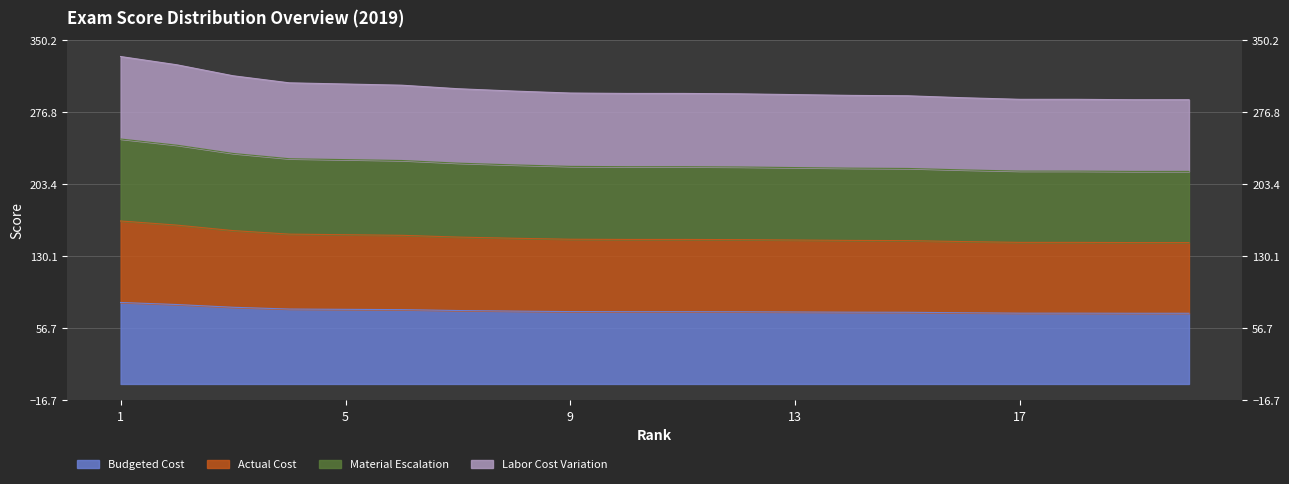

True or false: Material Escalation and Labor Cost Variation intersect in this chart.

False